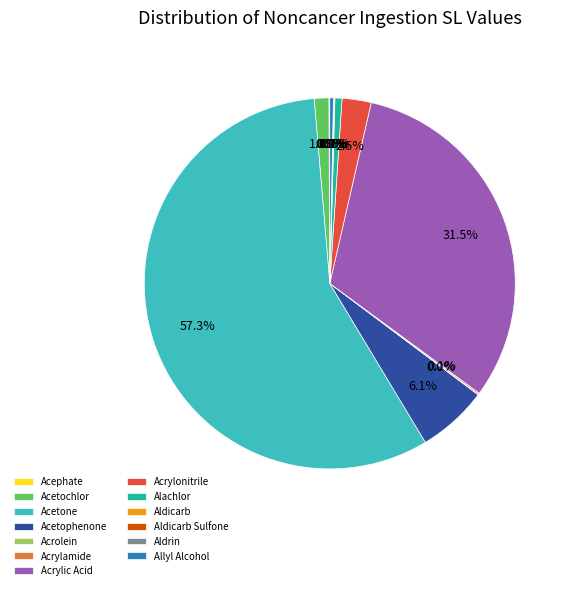

True or false: Allyl Alcohol accounts for 0% of the total.

True